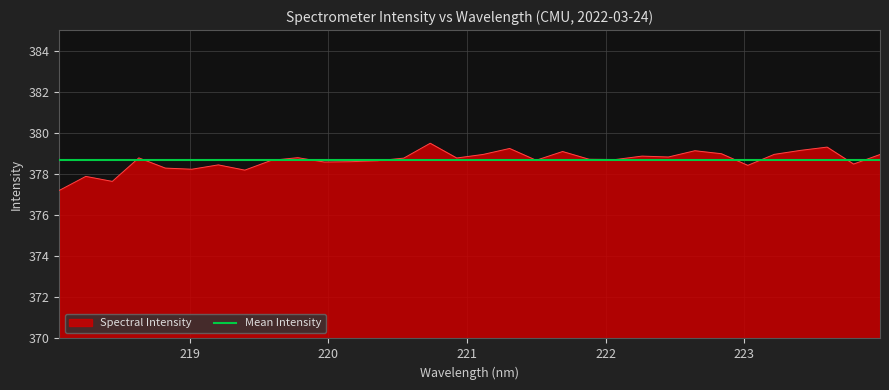

List the labels in order of value, largest first.

220.7354, 223.5987, 221.3083, 223.408, 222.6447, 221.6902, 222.8355, 223.2172, 221.1174, 223.9802, 222.263, 222.4538, 219.7801, 218.6332, 220.9264, 220.5444, 221.8812, 222.0721, 221.4993, 219.589, 220.3533, 220.1623, 219.9712, 223.7895, 219.2067, 223.0264, 218.8244, 219.0156, 219.3979, 218.2508, 218.442, 218.0596